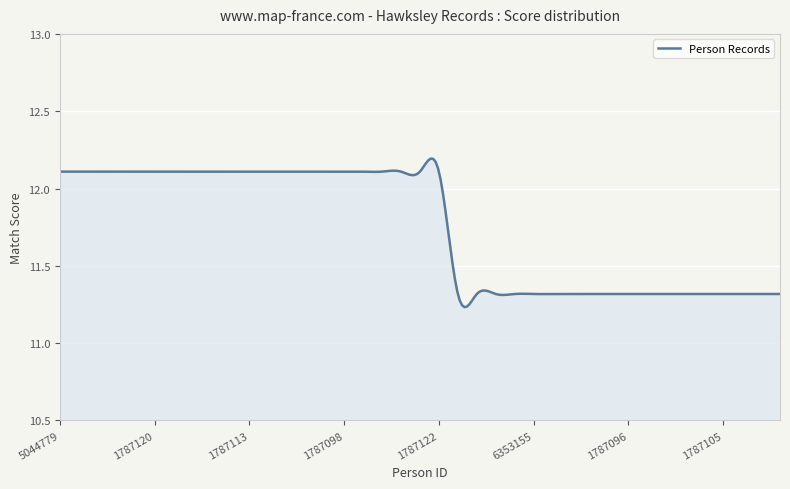

Does the chart have visible grid lines?

Yes